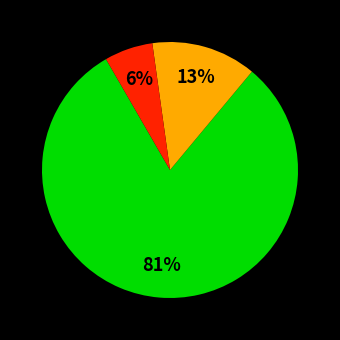

Does any single category account for the majority?

Yes